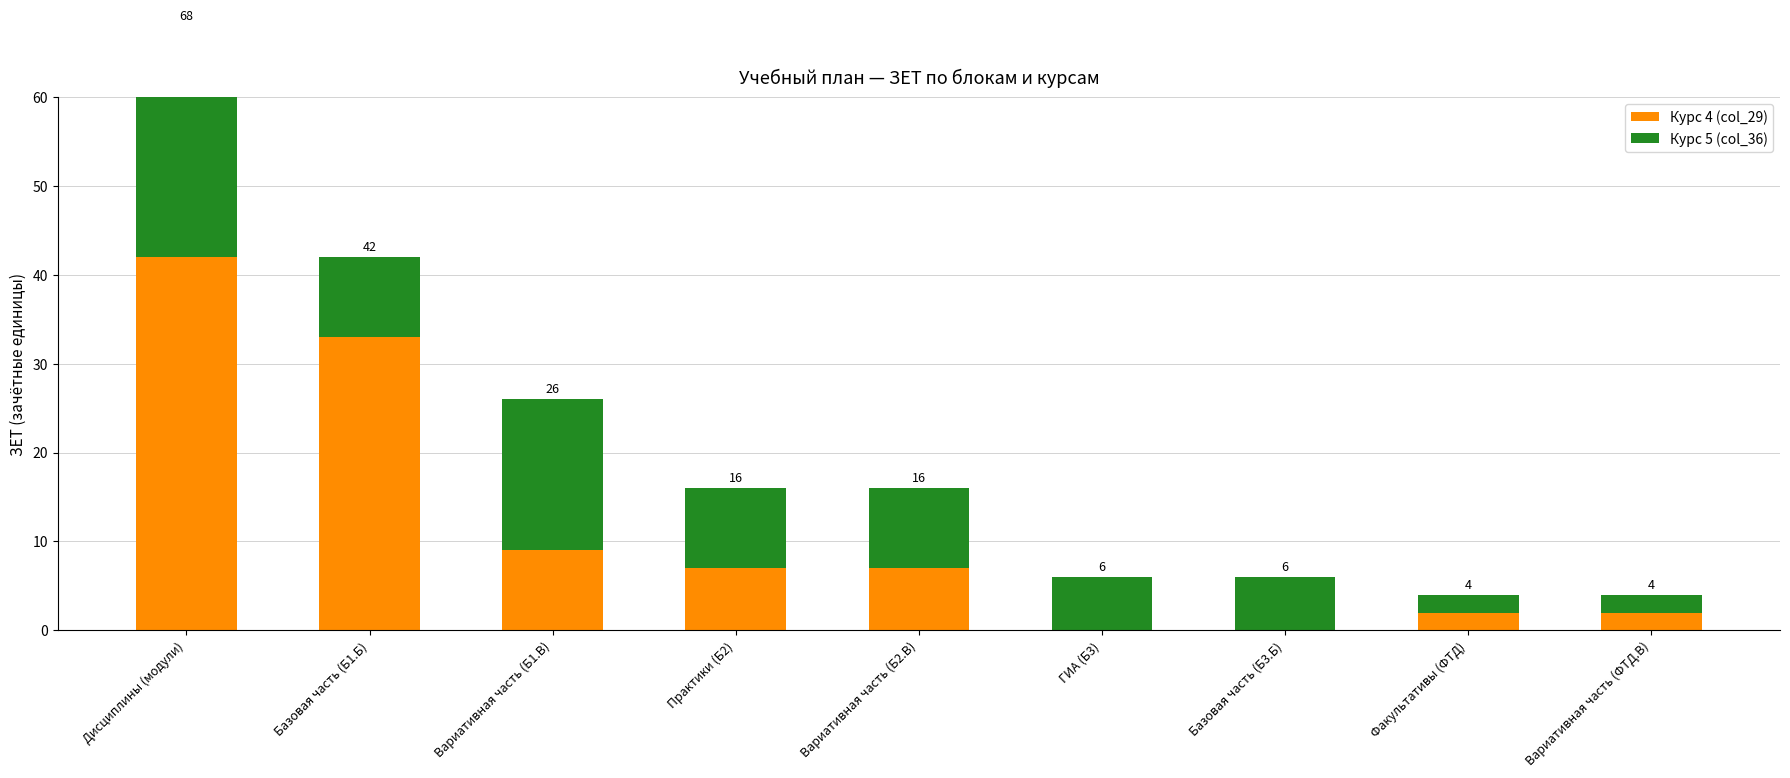

How many groups of bars are there?

9